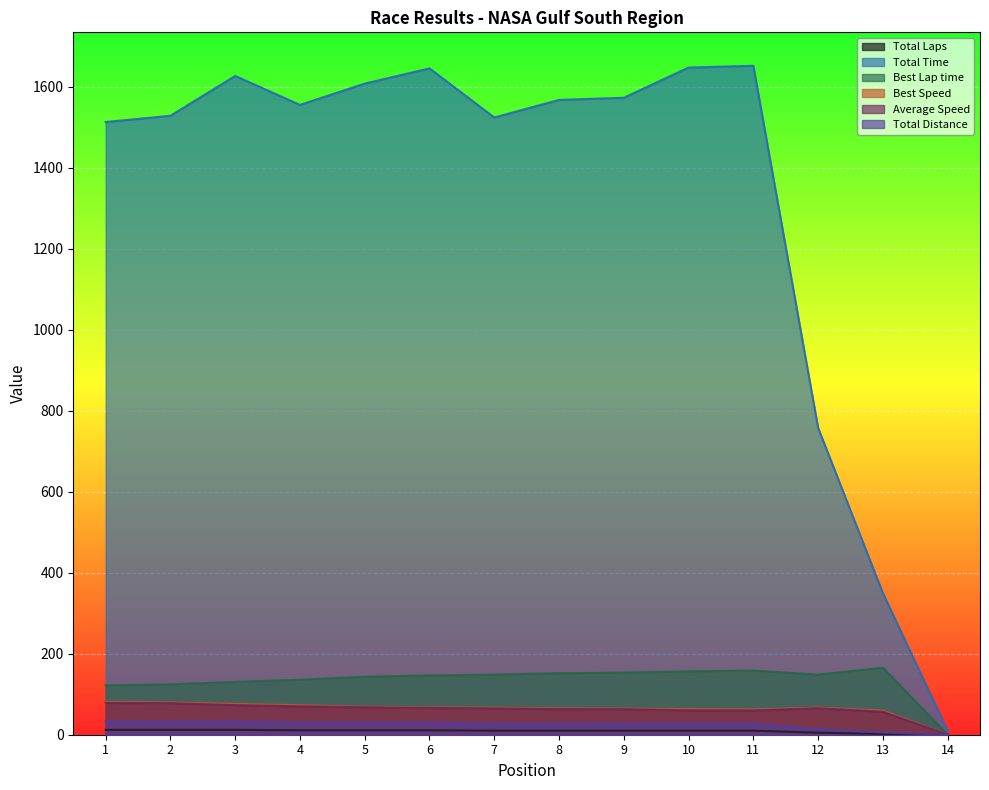

Which series changed the most between 1 and 9?

Total Time